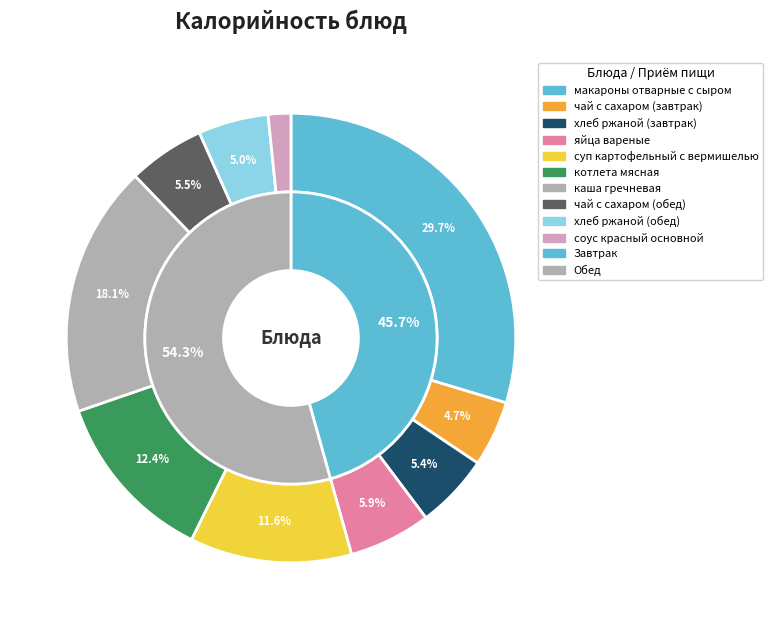

Does хлеб ржаной (завтрак) account for over 50% of the chart?

No